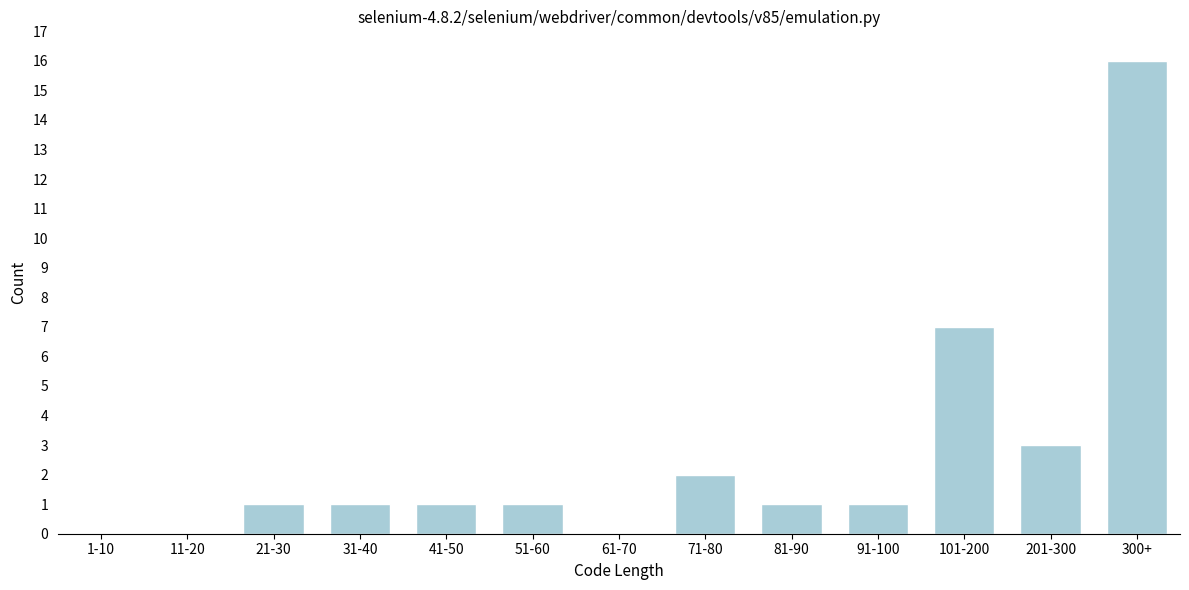

Reading right to left, list all the values displayed in this chart.

300+=16	201-300=3	101-200=7	91-100=1	81-90=1	71-80=2	61-70=0	51-60=1	41-50=1	31-40=1	21-30=1	11-20=0	1-10=0